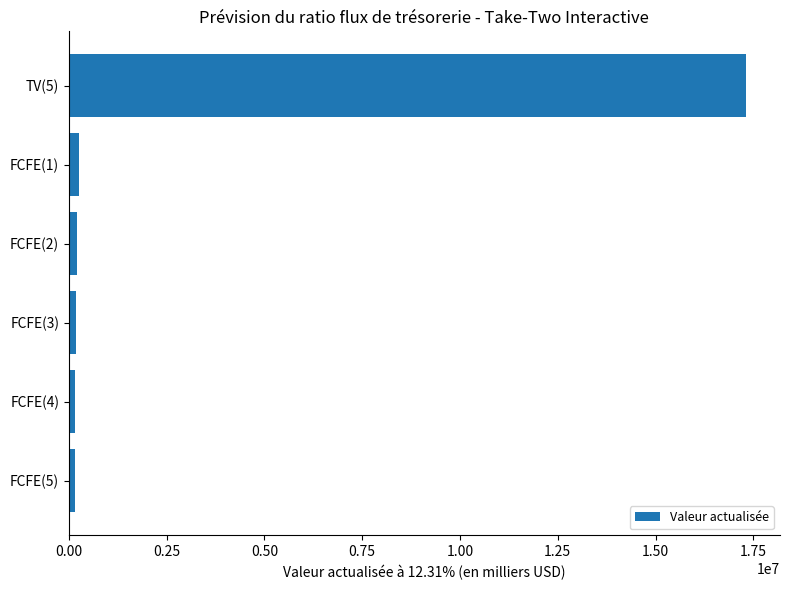

What is the sum of all values?

18269583